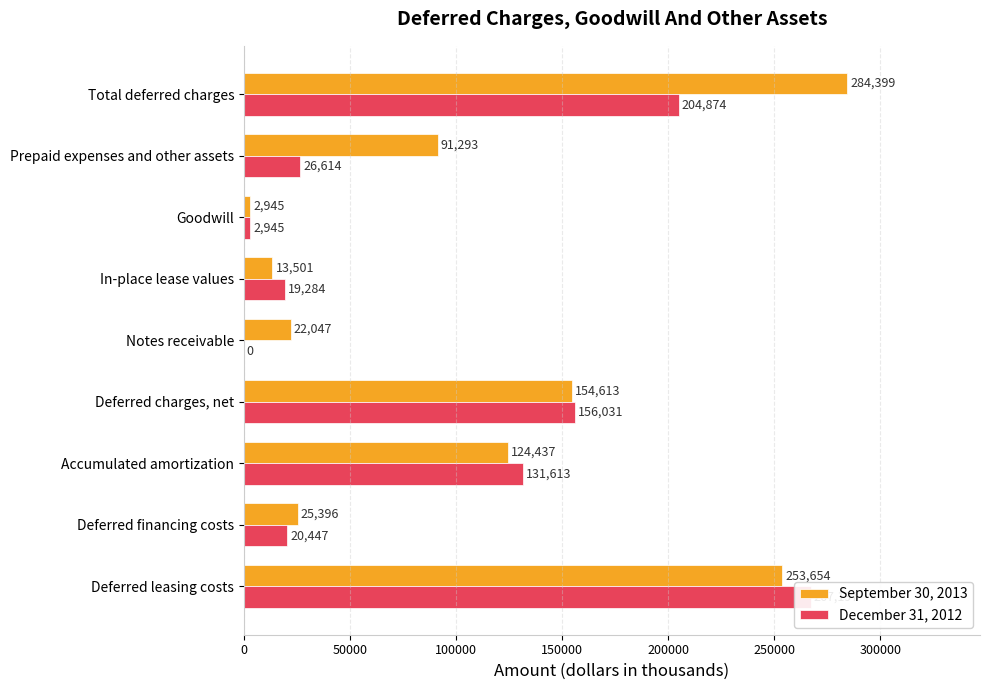

Count the number of categories in the chart.

9